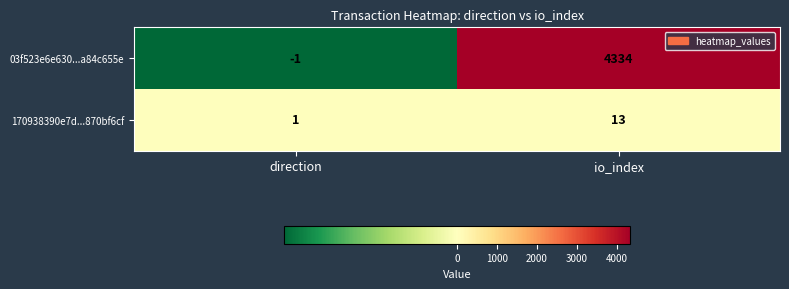

Which category has the highest value in the 170938390e7d...870bf6cf series?

io_index